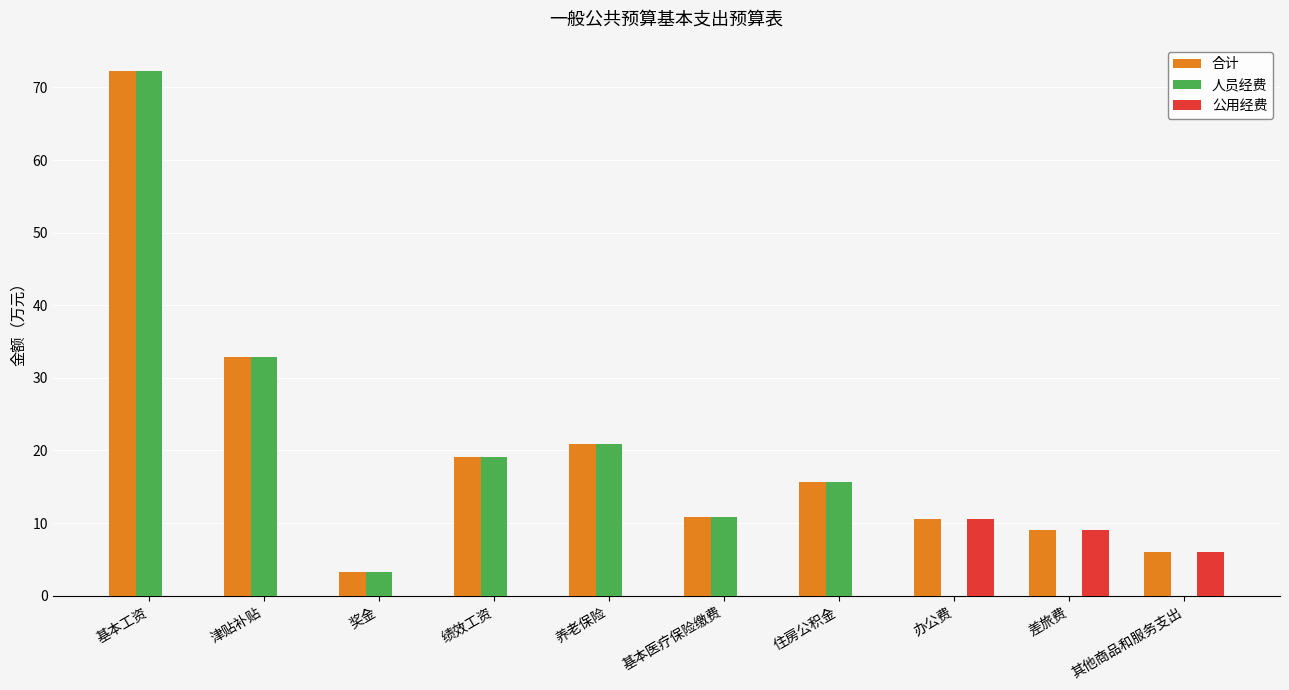

What is the total value across all series at 办公费?

21.0